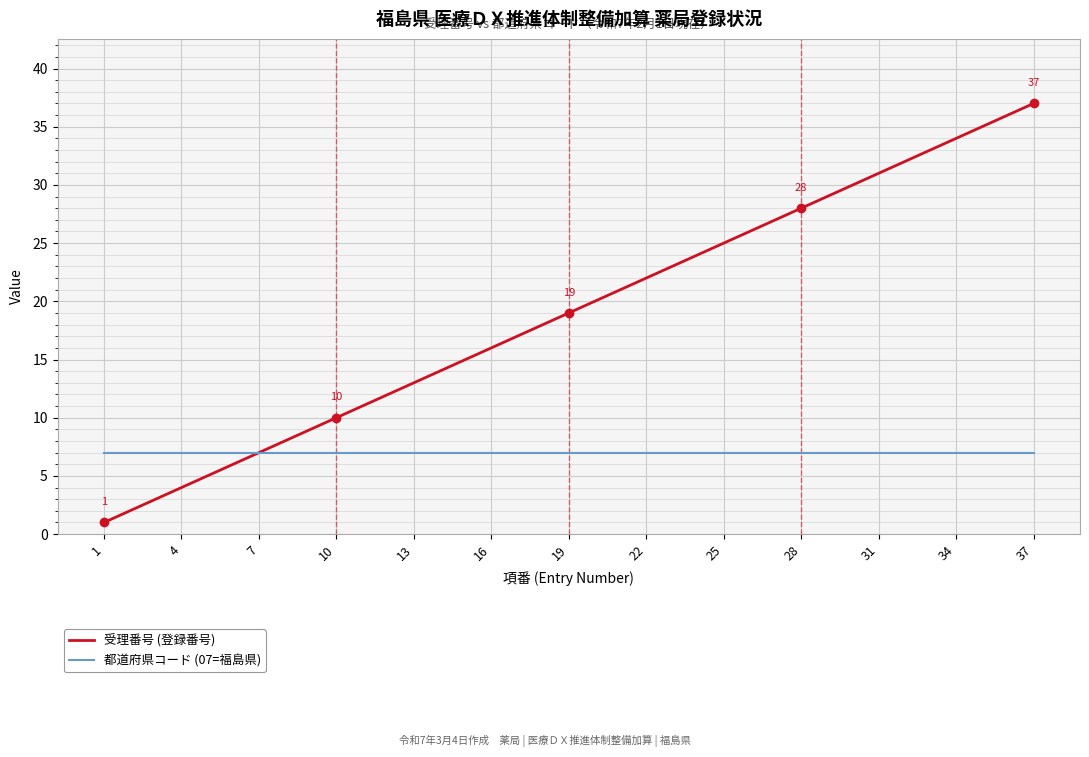

What are all the series names shown in the legend?

受理番号 (登録番号), 都道府県コード (07=福島県)